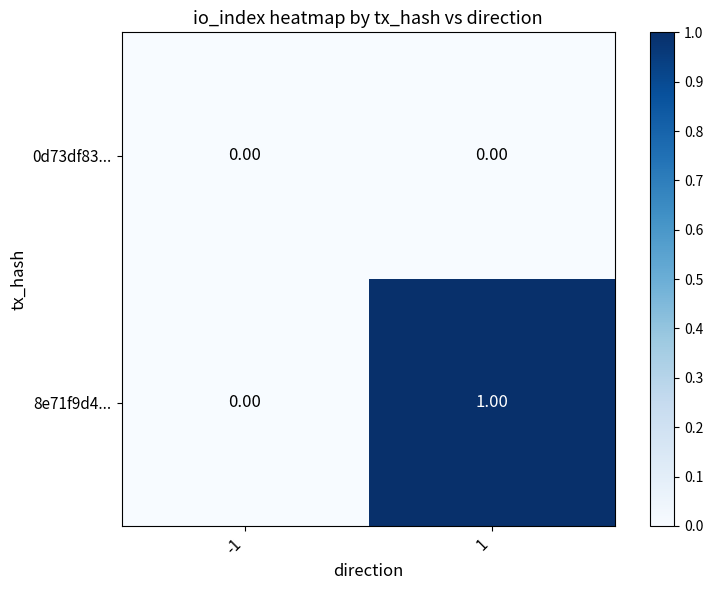

At 1, list the series in order from largest to smallest.

8e71f9d4..., 0d73df83...